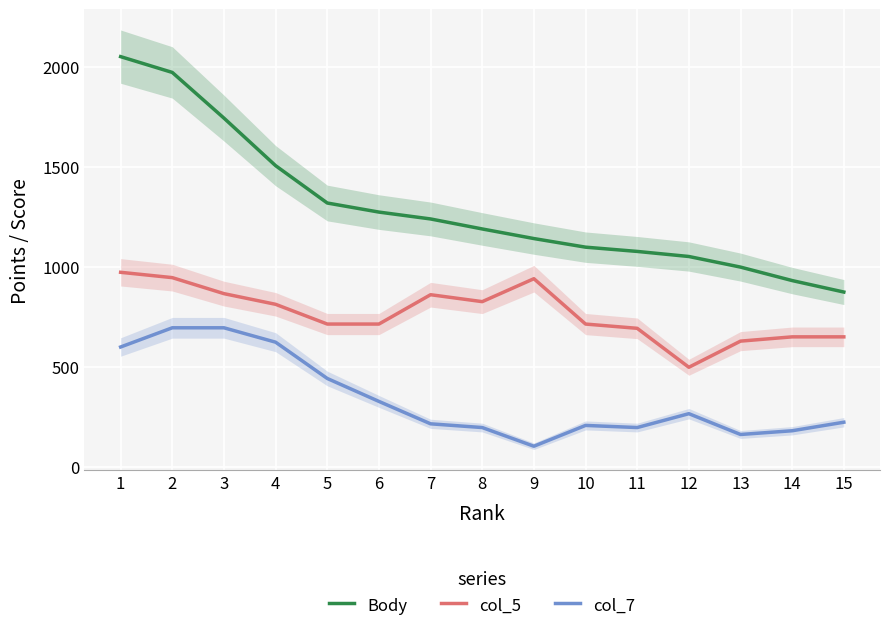

At which label does Body reach its minimum?

15